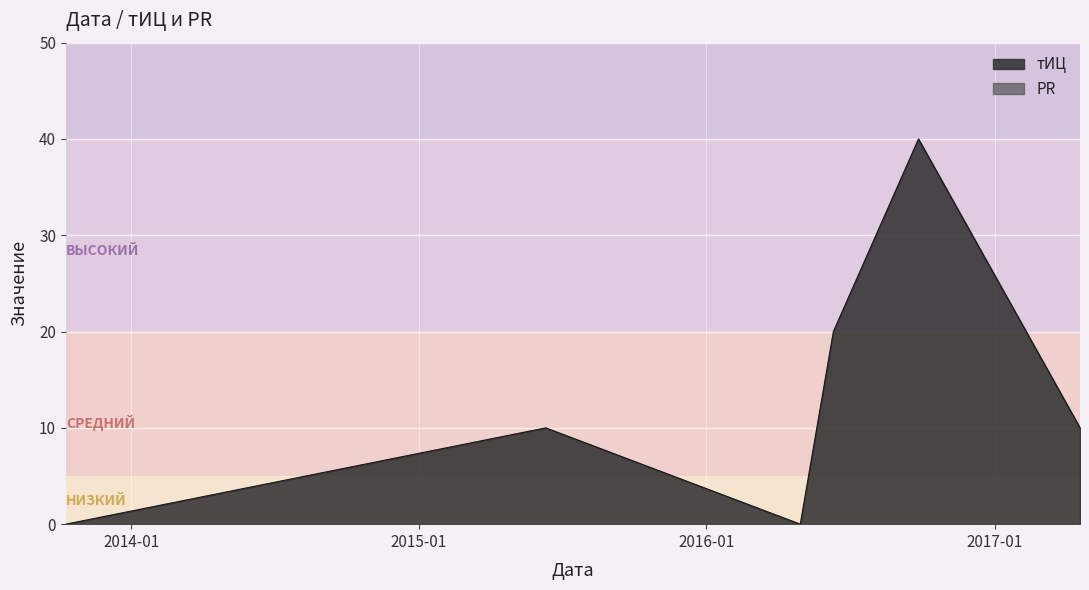

Is the value of PR at 2016-04-29 greater than the value of тИЦ at 2016-06-10?

No